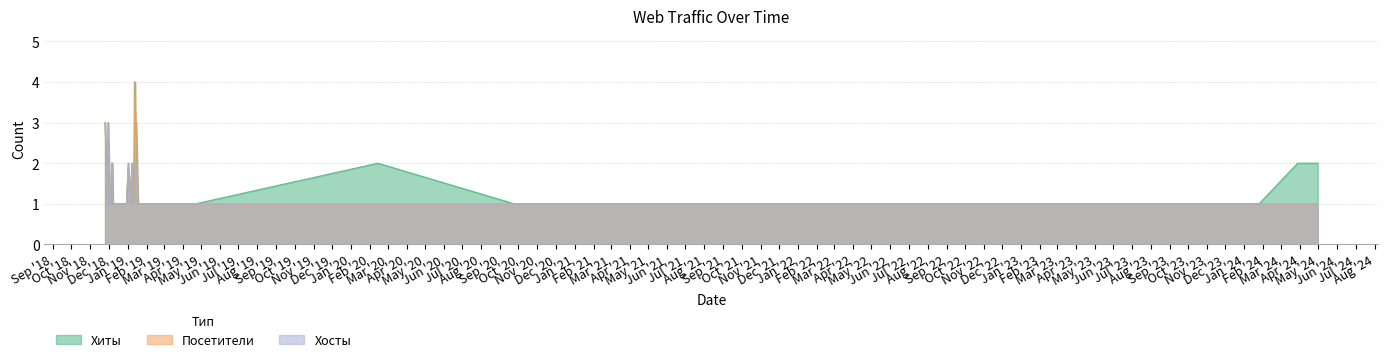

What is the approximate value of Посетители at 2019-01-21?

1